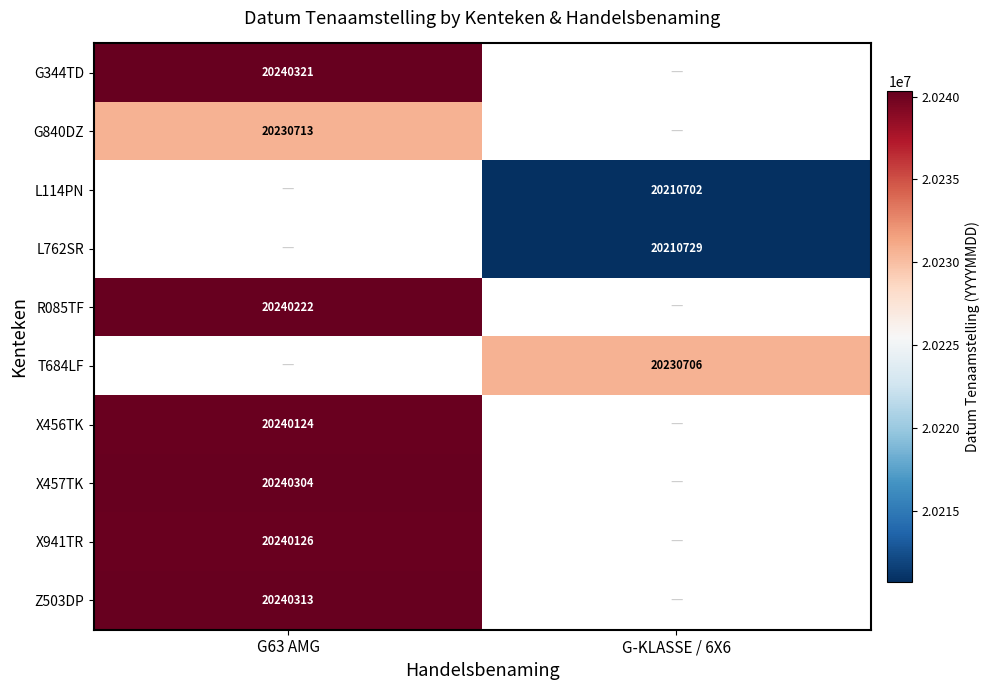

The value of X457TK at G63 AMG is 20240304. True or false?

True